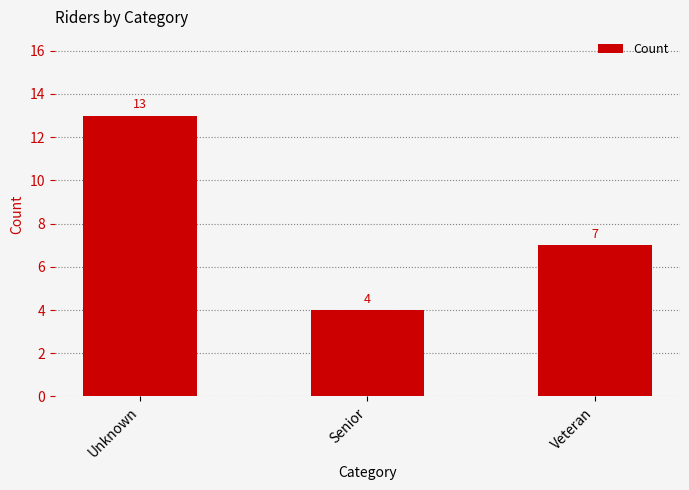

Which label corresponds to the largest value in the chart?

Unknown